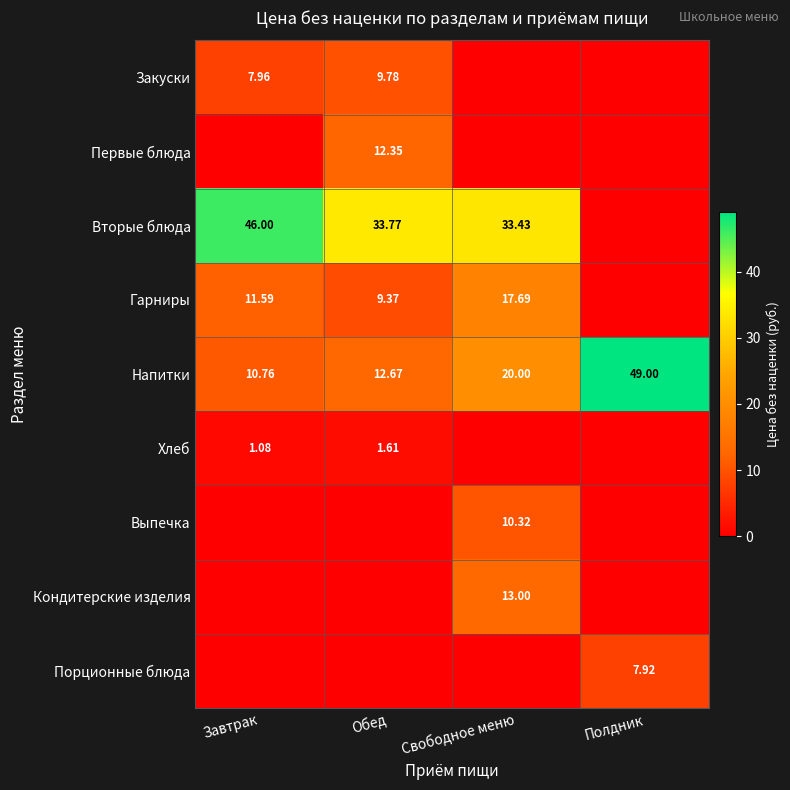

At which label is Напитки closest to 29?

Свободное меню